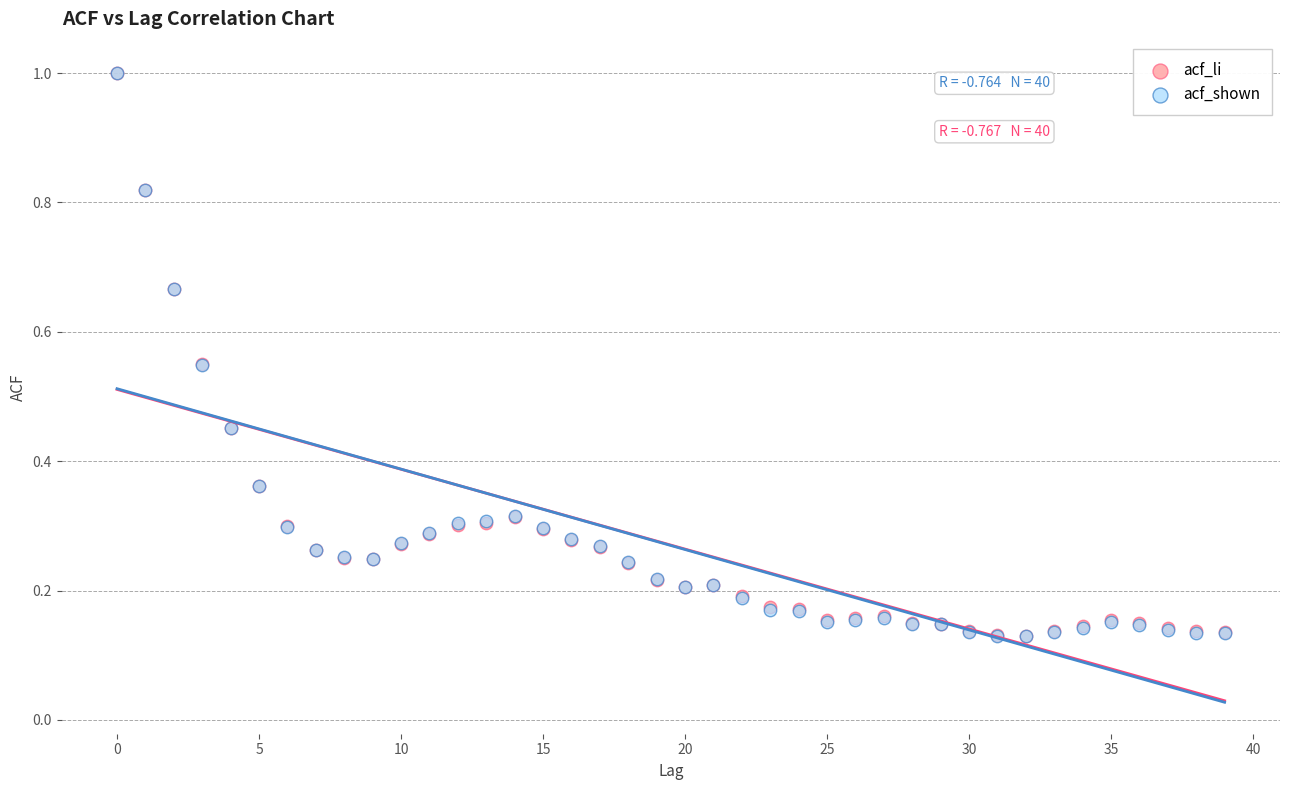

What are all the series names shown in the legend?

acf_li, acf_shown